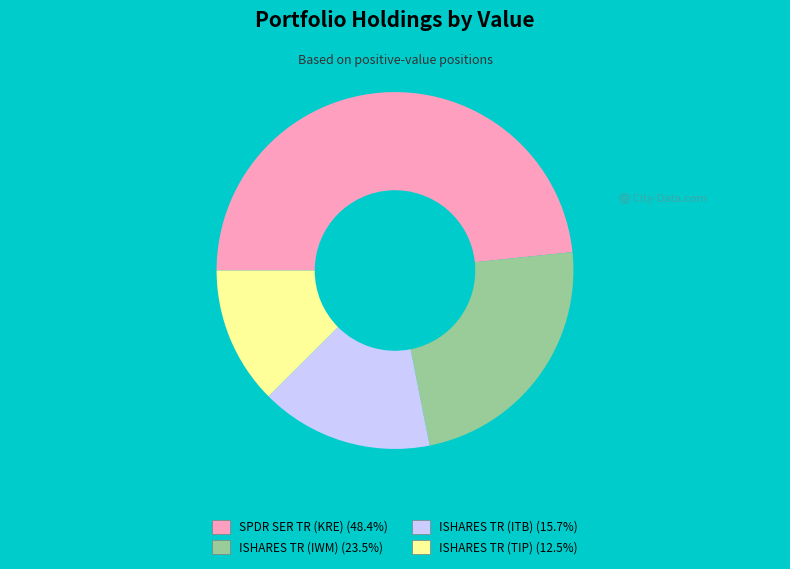

Is there a majority slice in this chart?

No